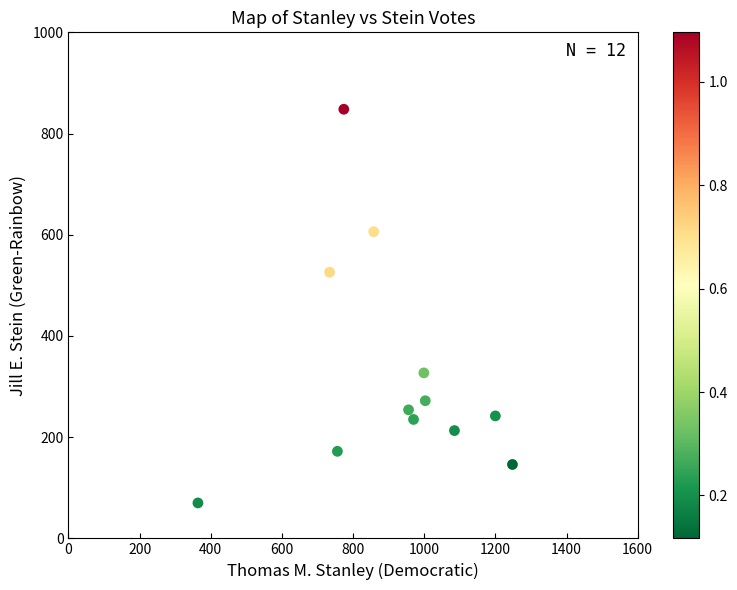

What is the average Y value?

326